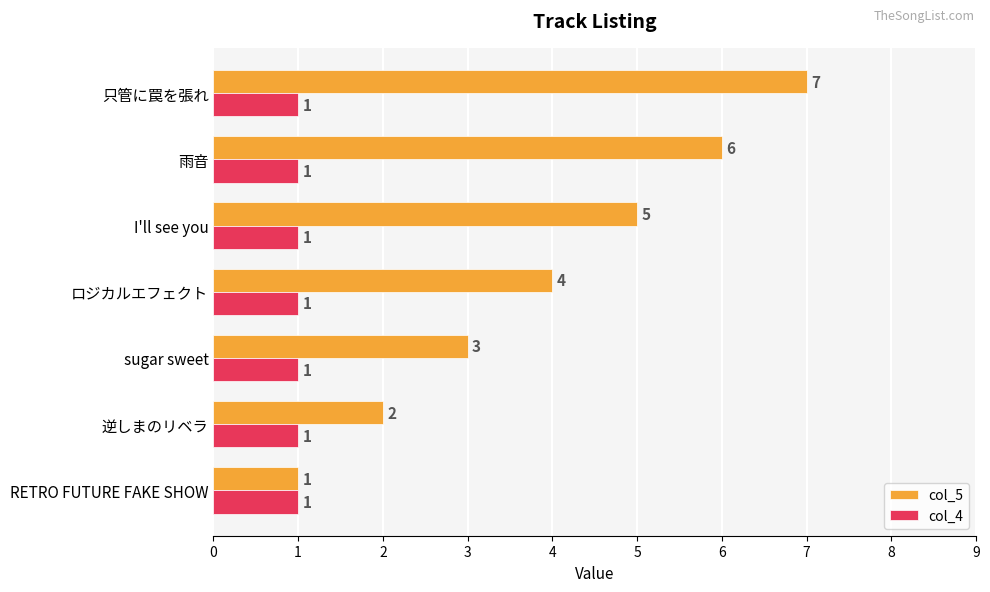

What is the total value across all series at I'll see you?

6